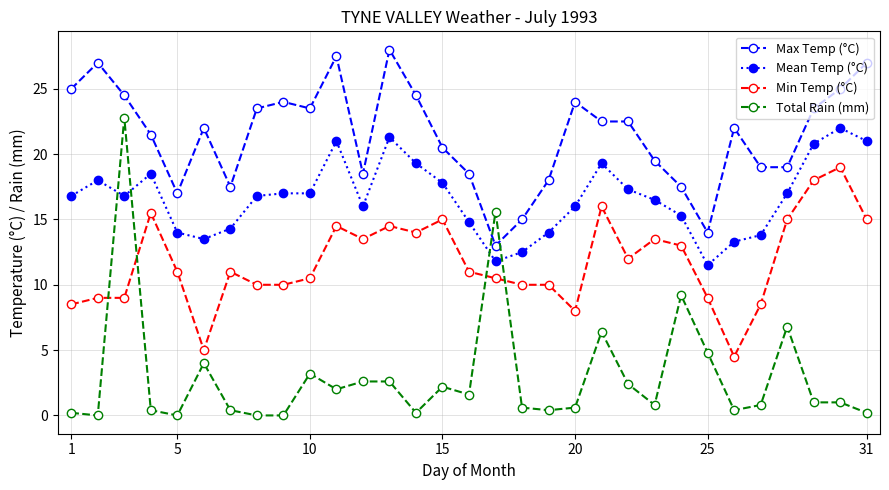

What is the maximum value shown in the chart?

28.0